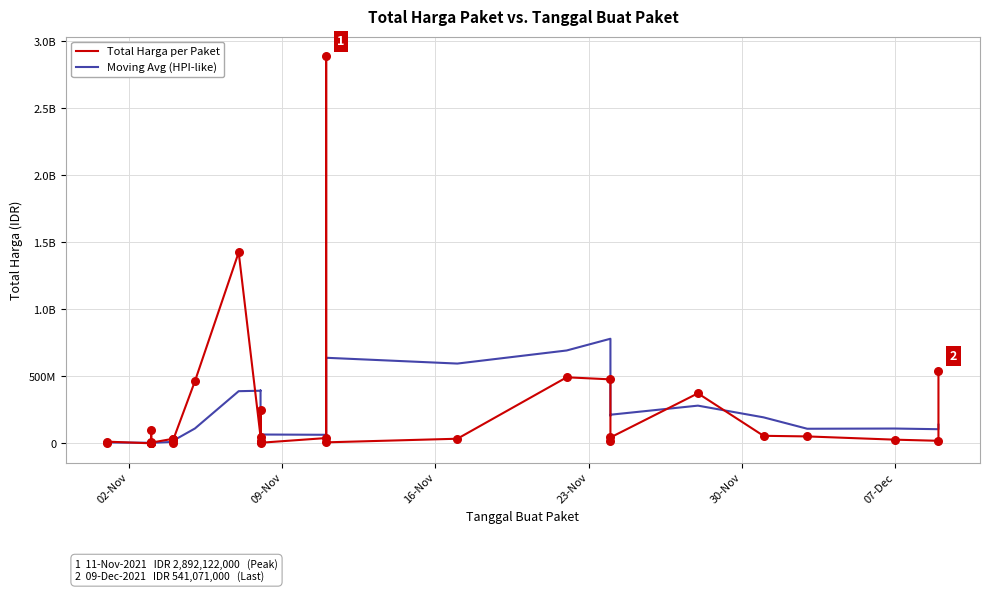

Which series reaches the maximum Y coordinate?

Total Harga per Paket